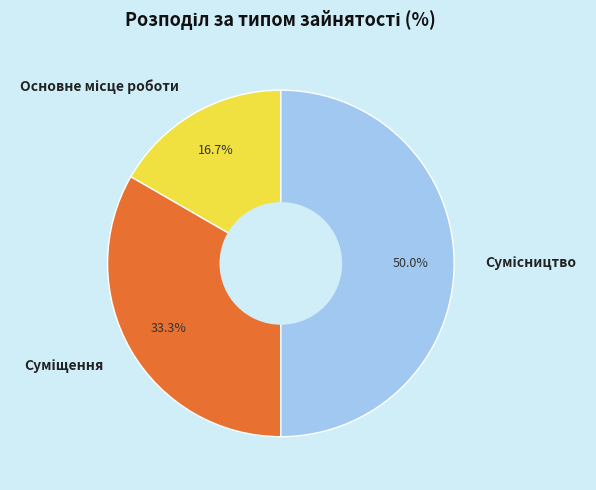

Count the number of slices in the pie.

3